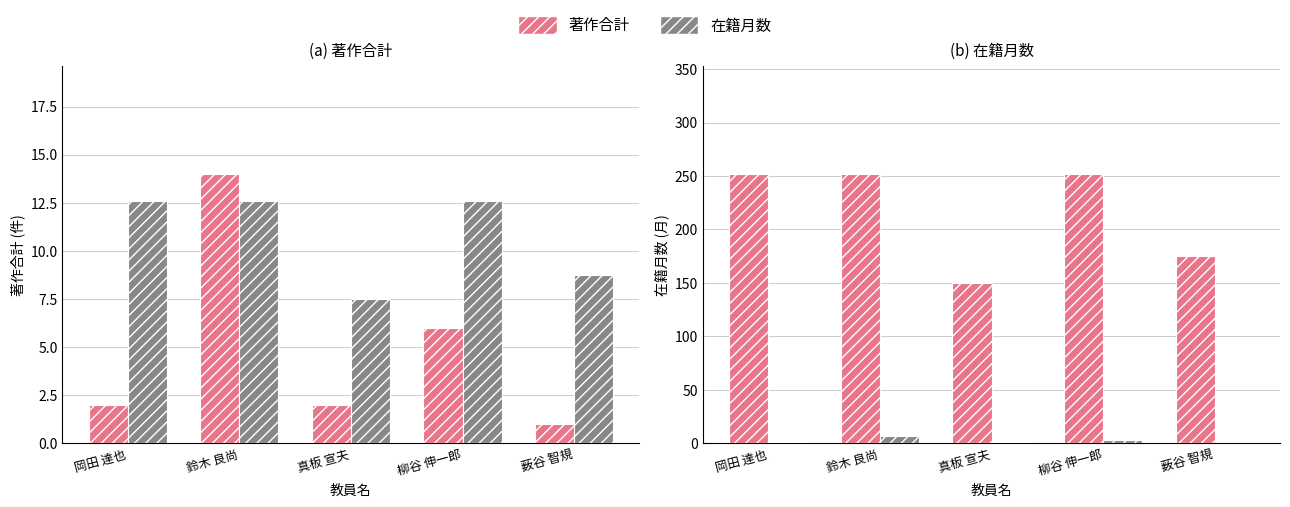

At which label is 著作合計 (×0.5) closest to 3?

柳谷 伸一郎